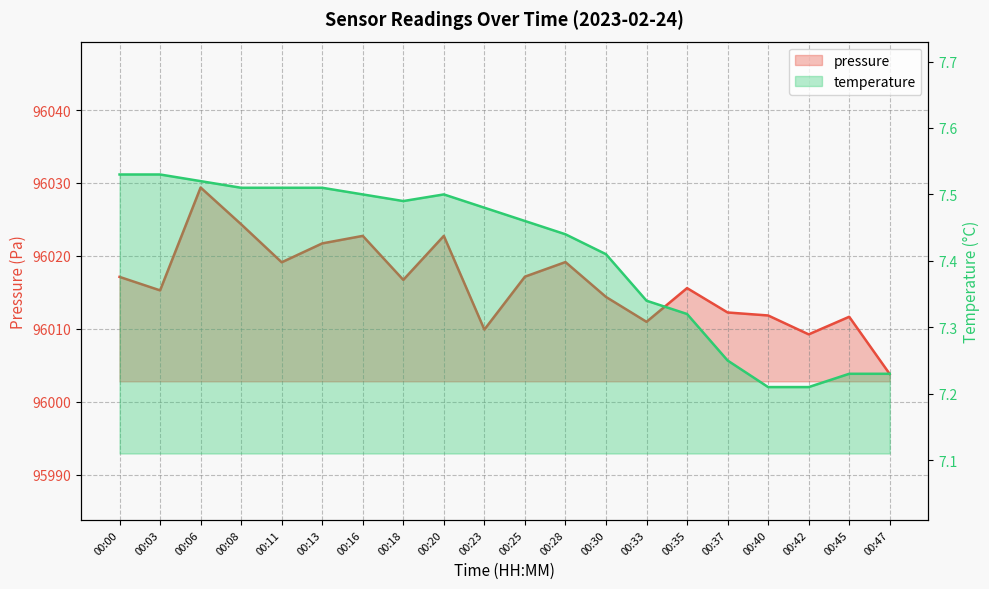

Rank the series by their maximum value, from lowest to highest.

temperature, pressure